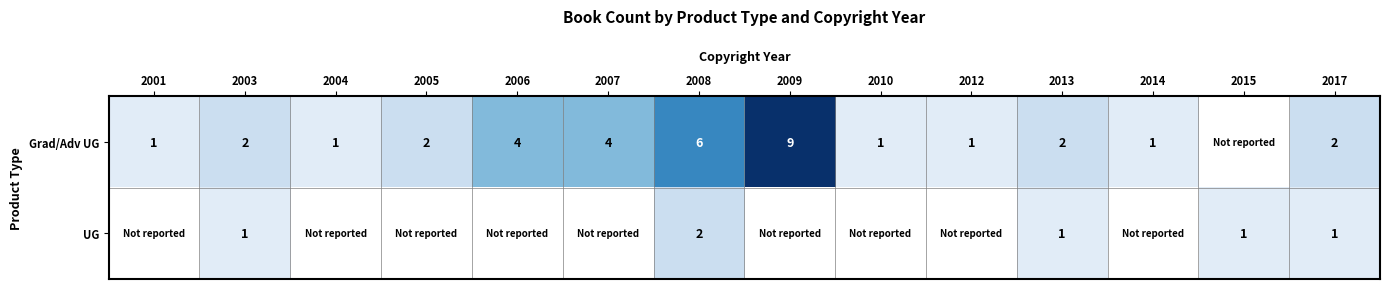

Which has a higher value, 2006 or 2013?

2006